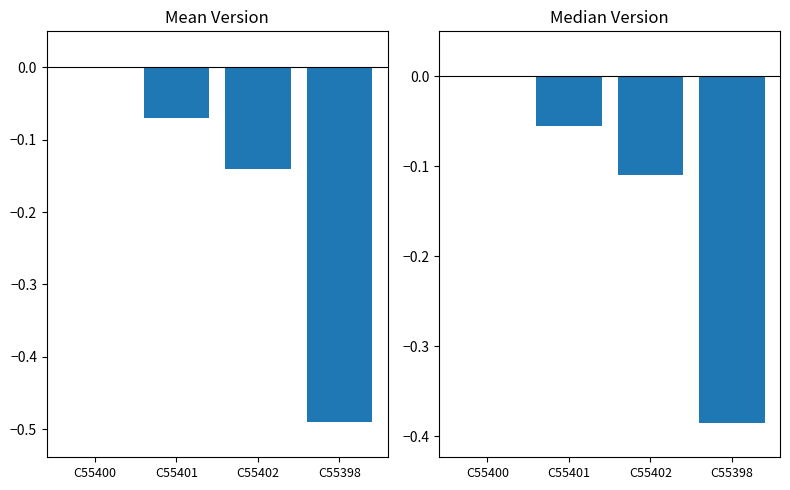

List the labels in order of value, largest first.

C55400, C55401, C55402, C55398